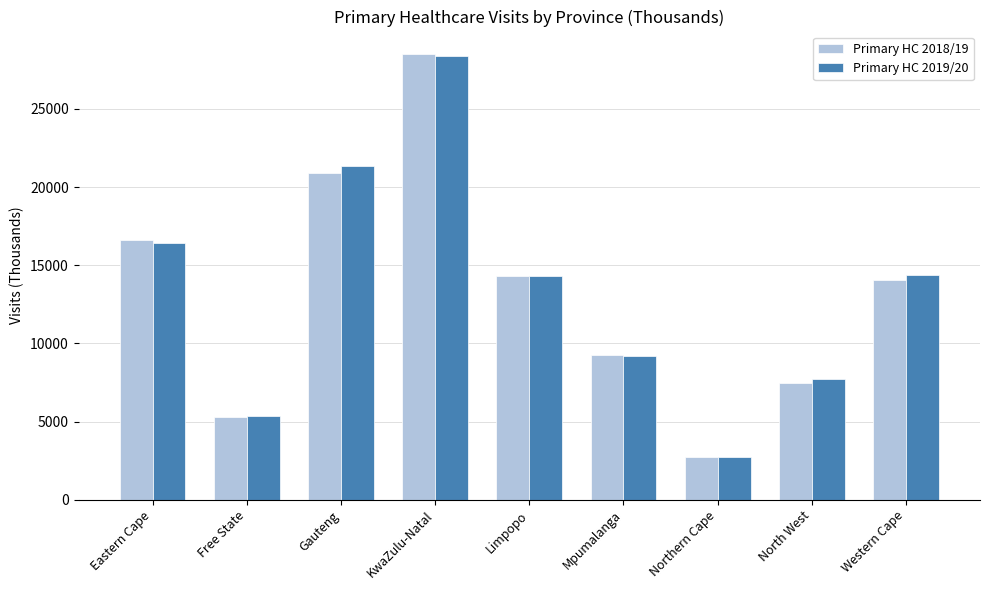

Where is Primary HC 2019/20 nearest to the value 15547?

Eastern Cape